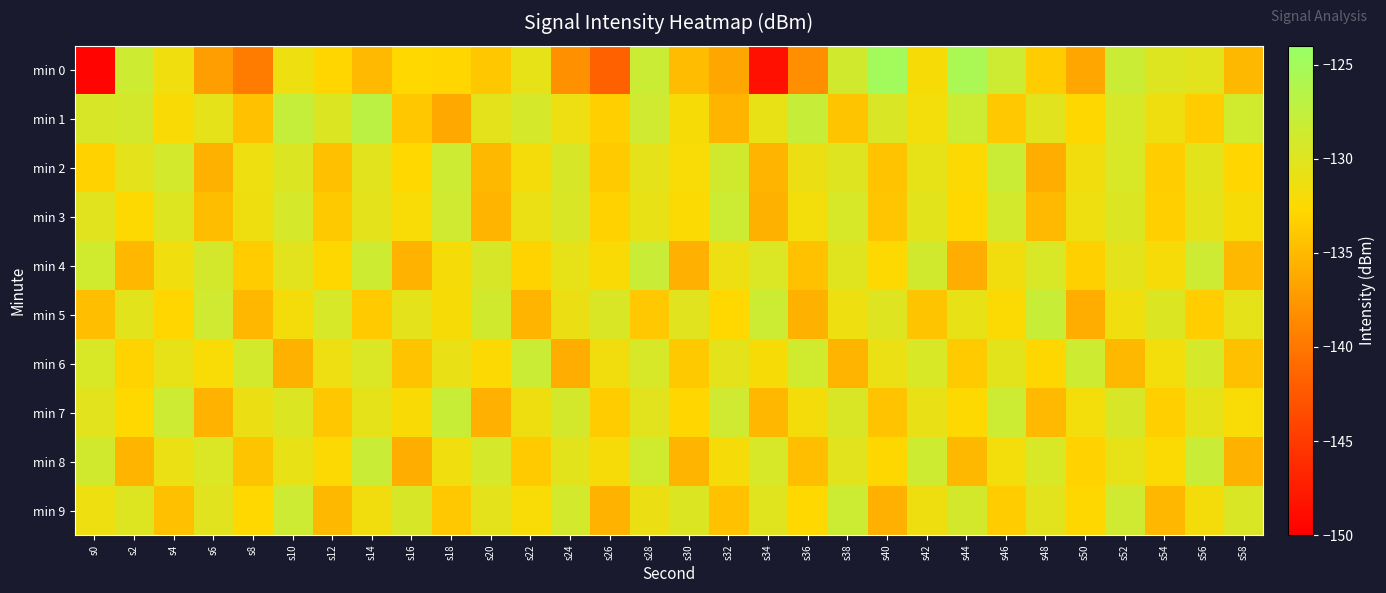

What is the total value across all series at s48?

-1319.3